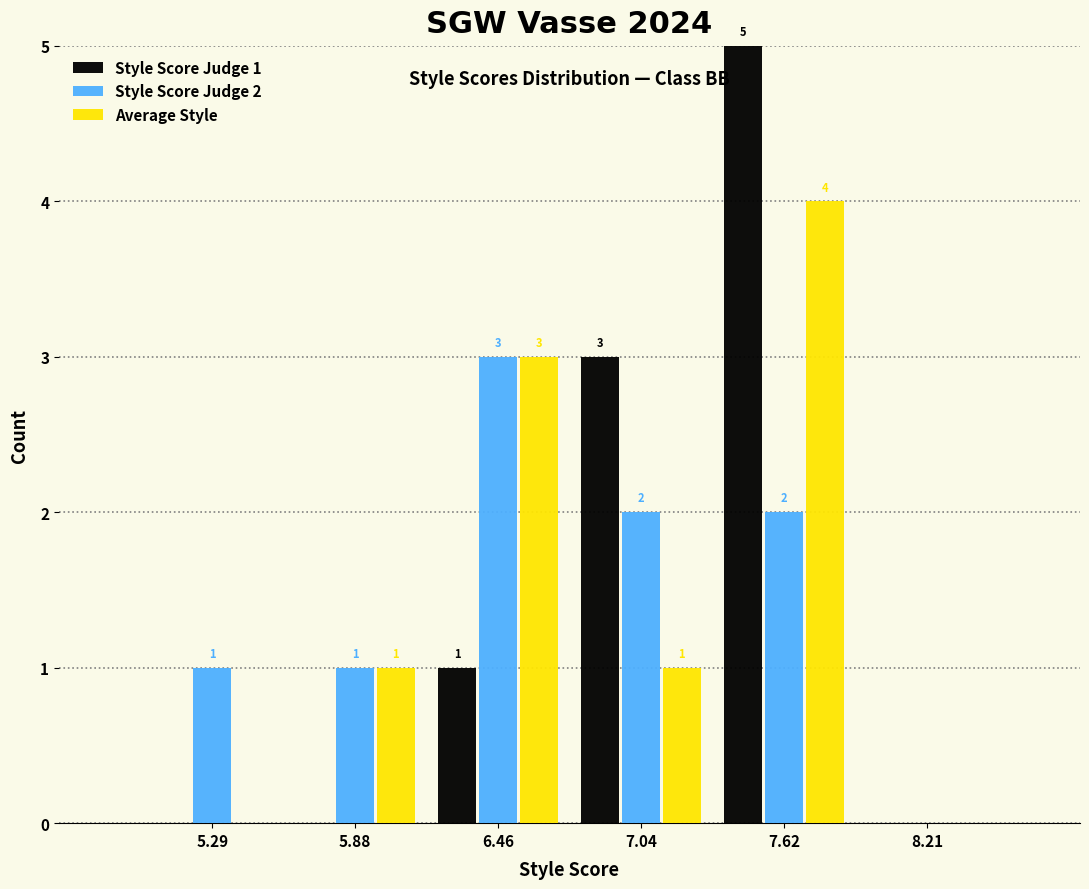

In the Style Score Judge 1 series, which range on the x-axis has the tallest bar?

7.3 to 7.9